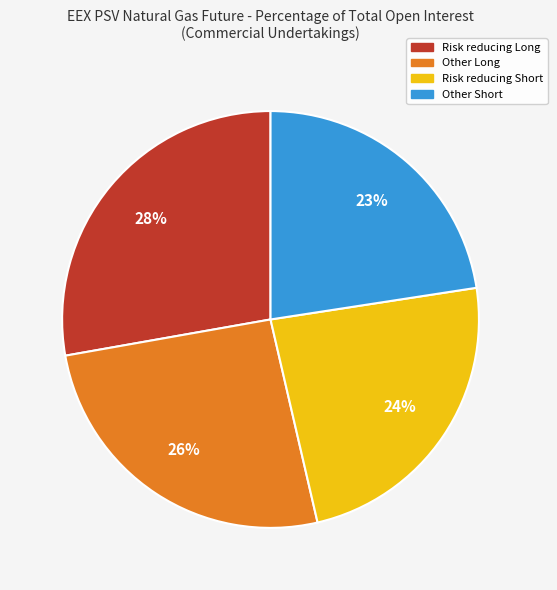

To the nearest percent, what is the average slice percentage?

25%